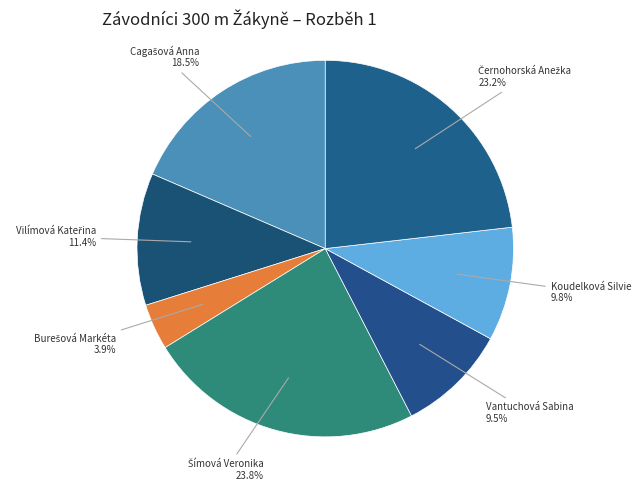

Does any single category account for the majority?

No